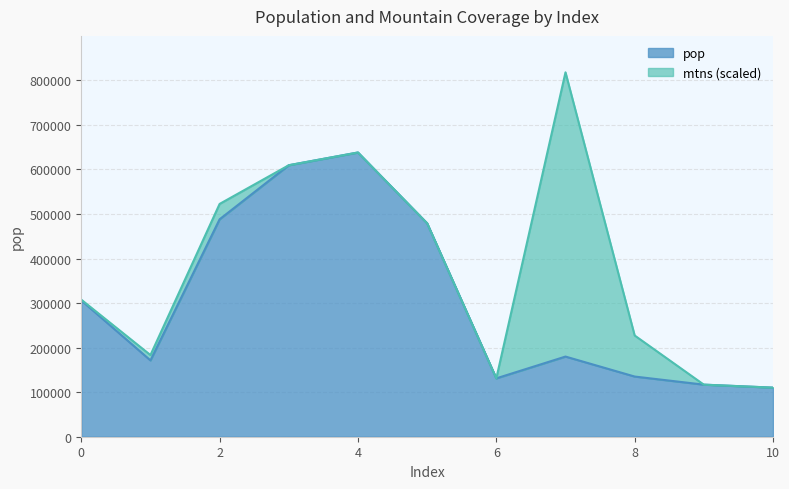

Which has a higher value, 1 or 3?

3